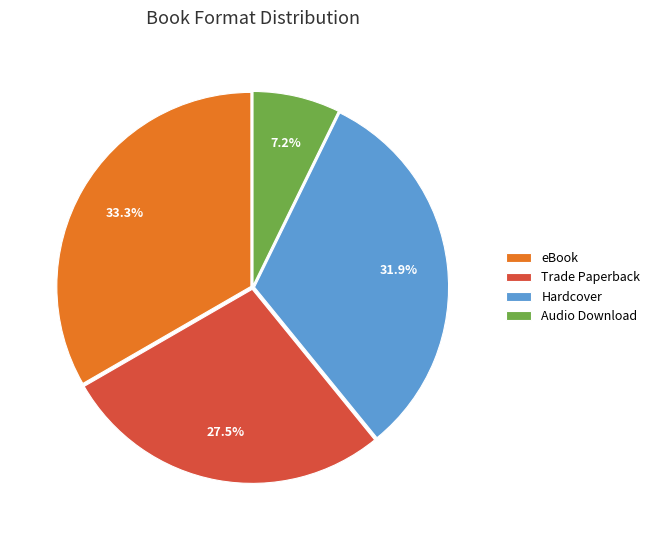

How much of the chart is everything except eBook?

66.7%